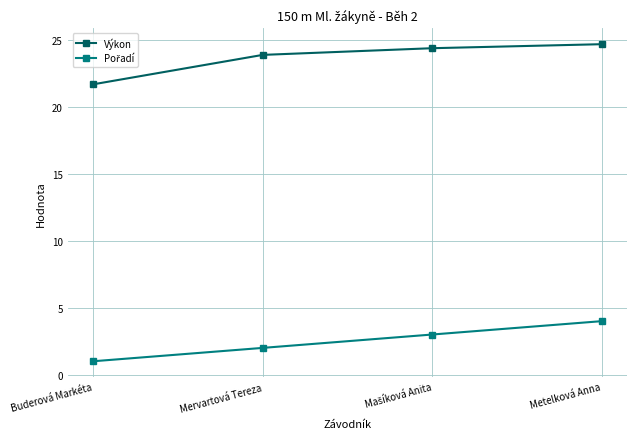

True or false: Výkon has more than 2 points higher than both neighbors.

False